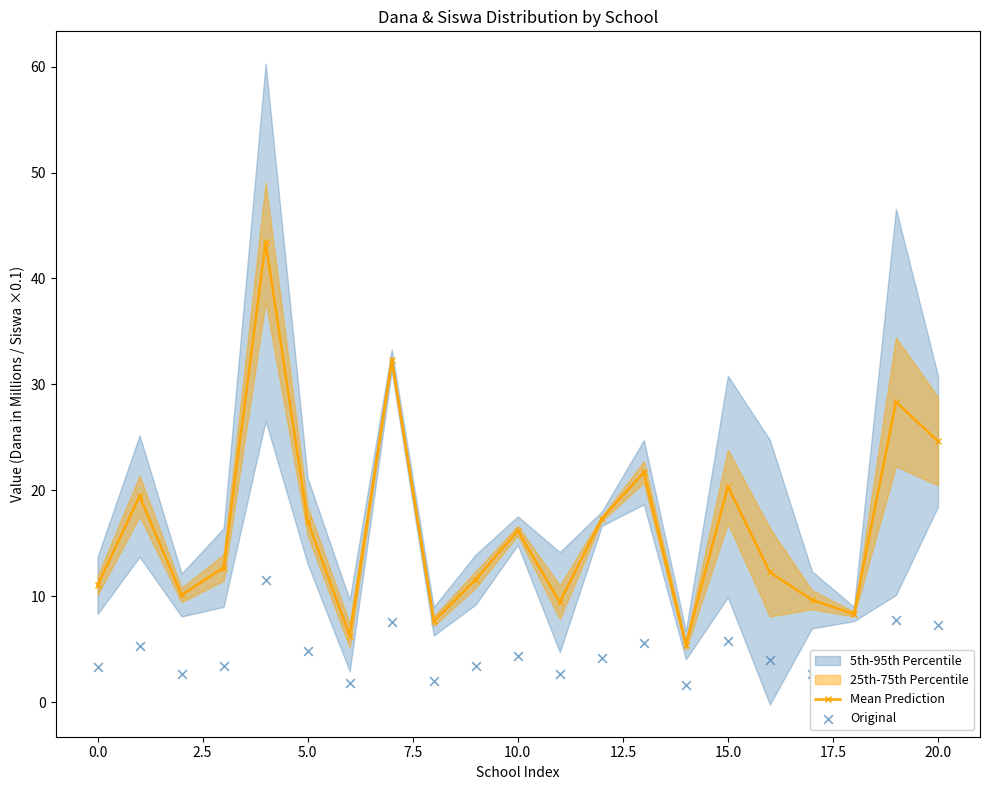

The value of Mean Prediction at 10.0 is 27.5. True or false?

False